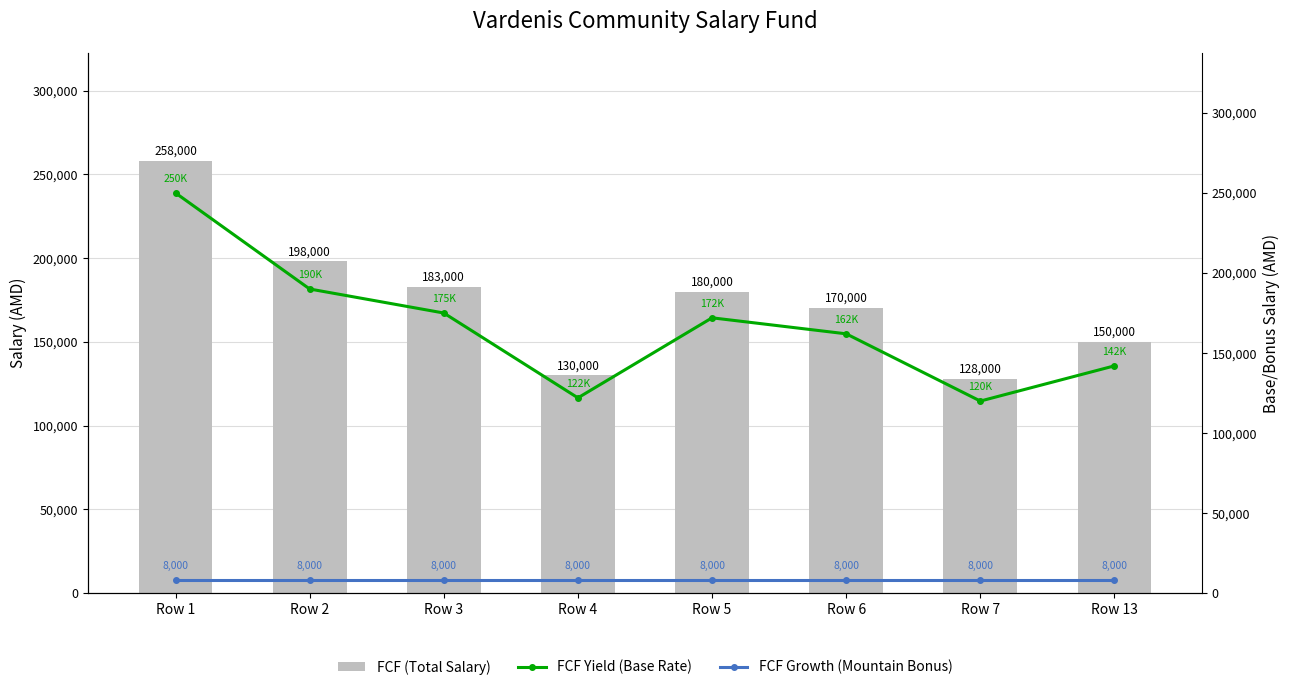

List the labels in order of FCF Growth value, largest first.

Row 1, Row 2, Row 3, Row 4, Row 5, Row 6, Row 7, Row 13